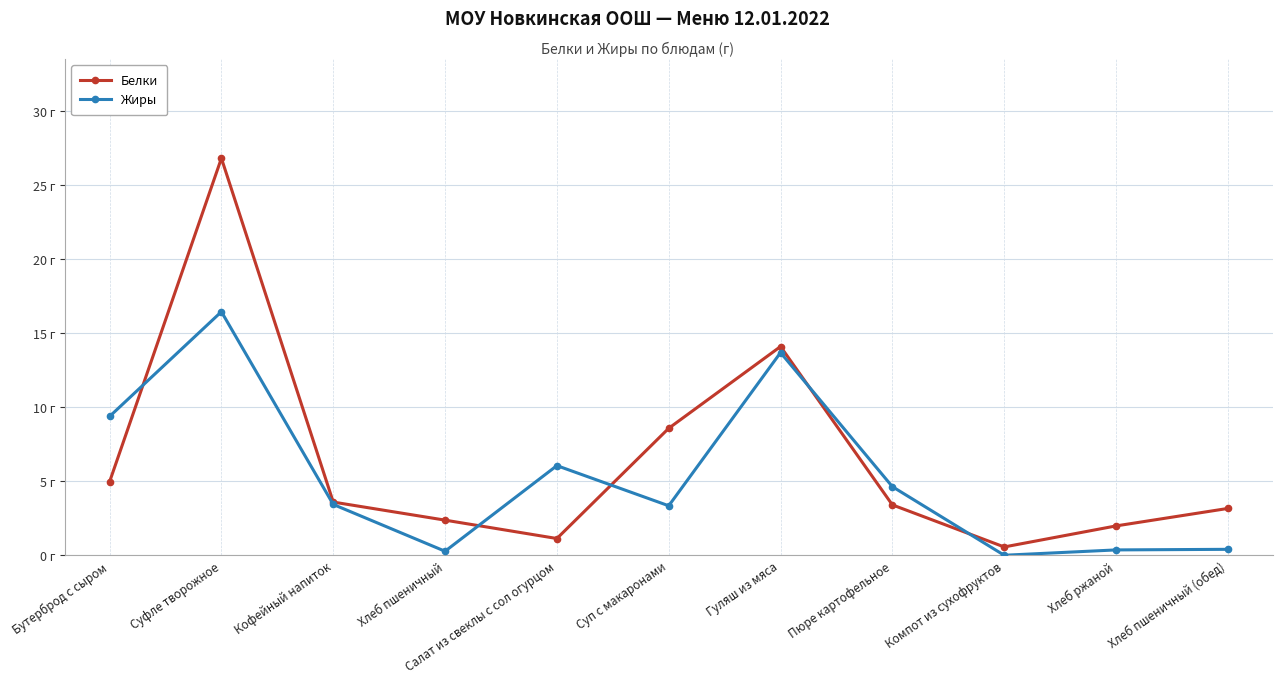

Where is the first local minimum for Жиры?

Хлеб пшеничный